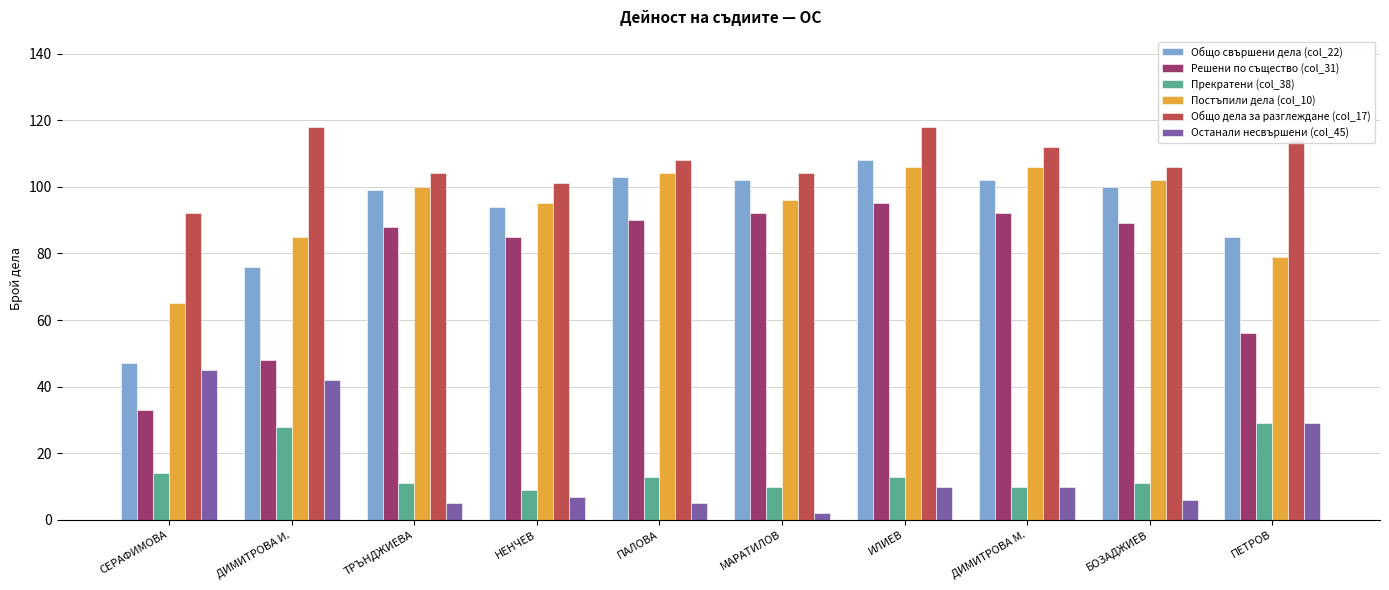

Is it true that Прекратени (col_38) equals 15 at МАРАТИЛОВ?

False